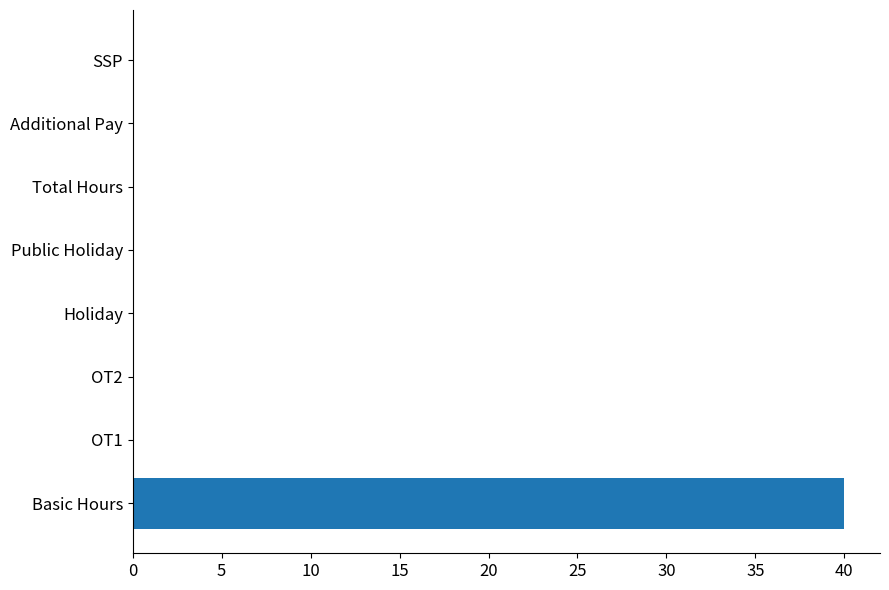

Are the bars grouped side by side (vs. stacked)?

No